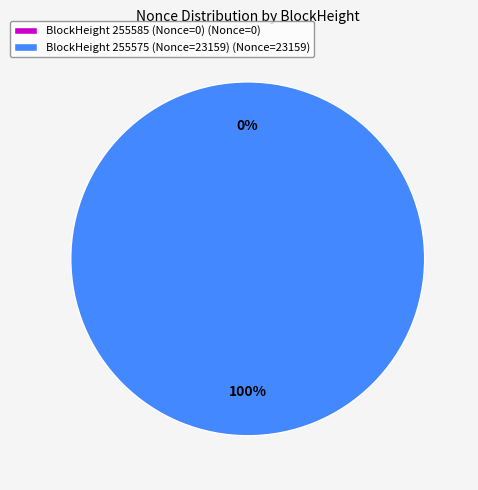

To the nearest percent, what is the difference between the largest and smallest slice percentages?

100%